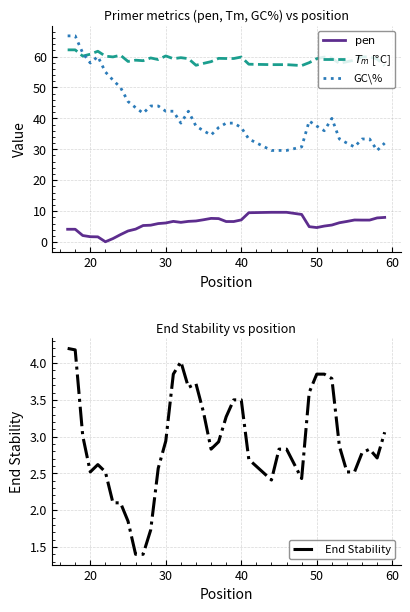

What is the sum of all $T_m$ [°C] values?

2365.5